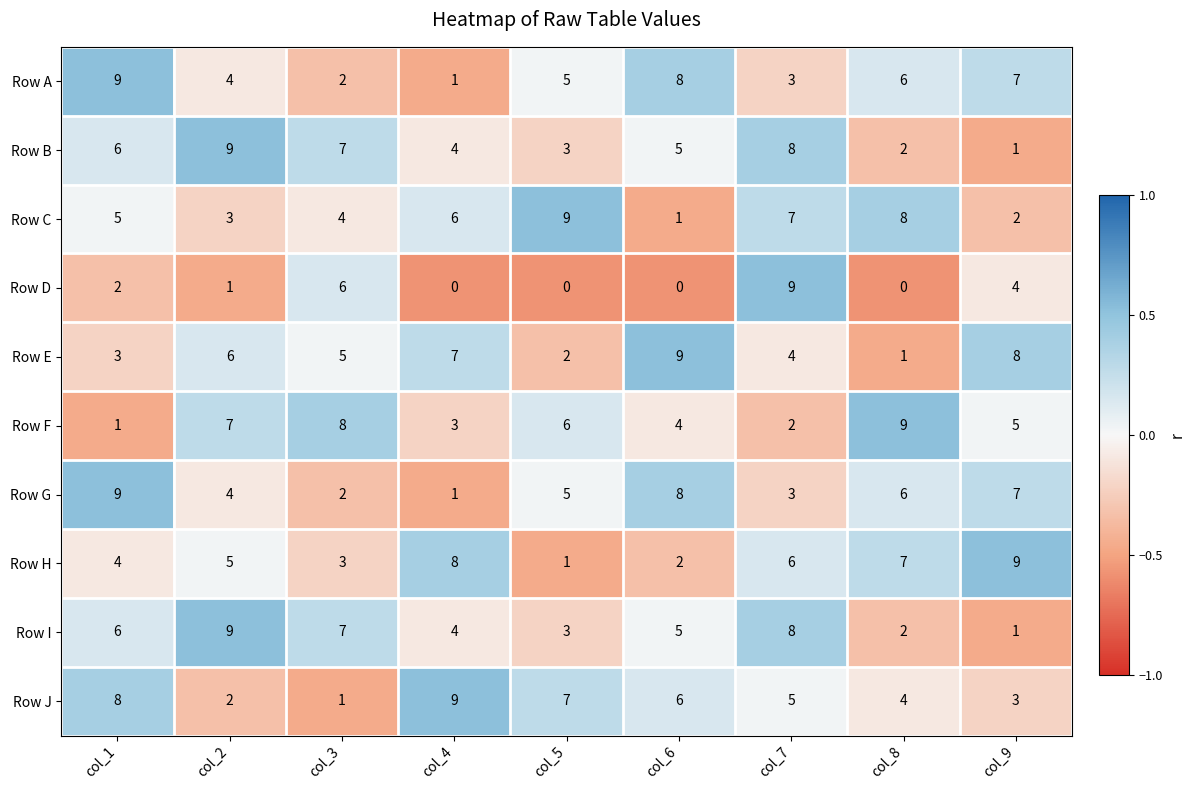

Count the number of data series in this chart.

10